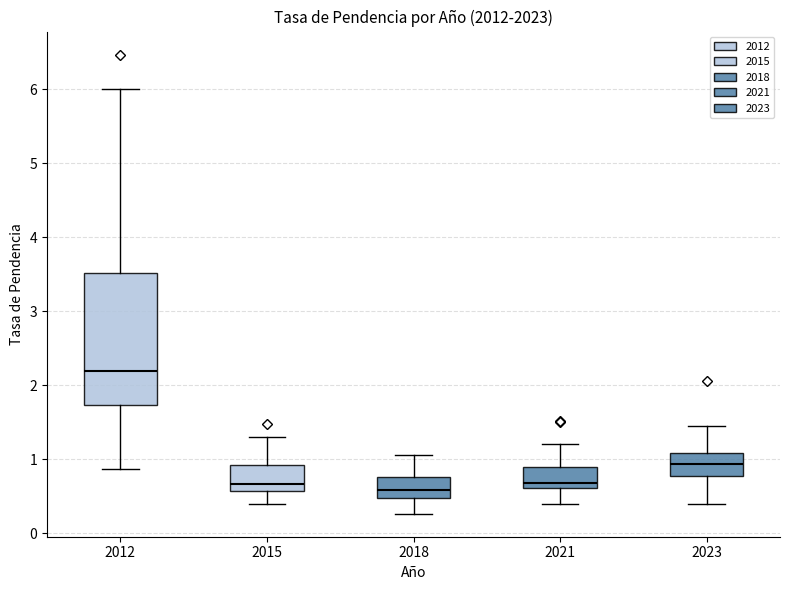

Where does the median line of the box at x = 2012 sit on the y-axis? The values are not printed on the chart, so give them approximately, as read against the axis.

2.2